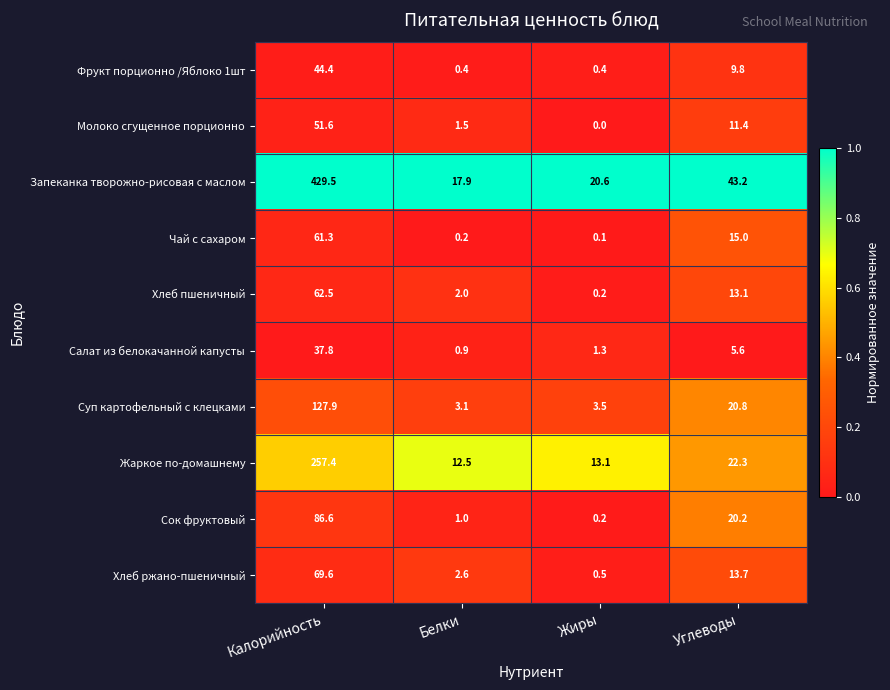

The Хлеб пшеничный series shows 2.0 at Белки. True or false?

True